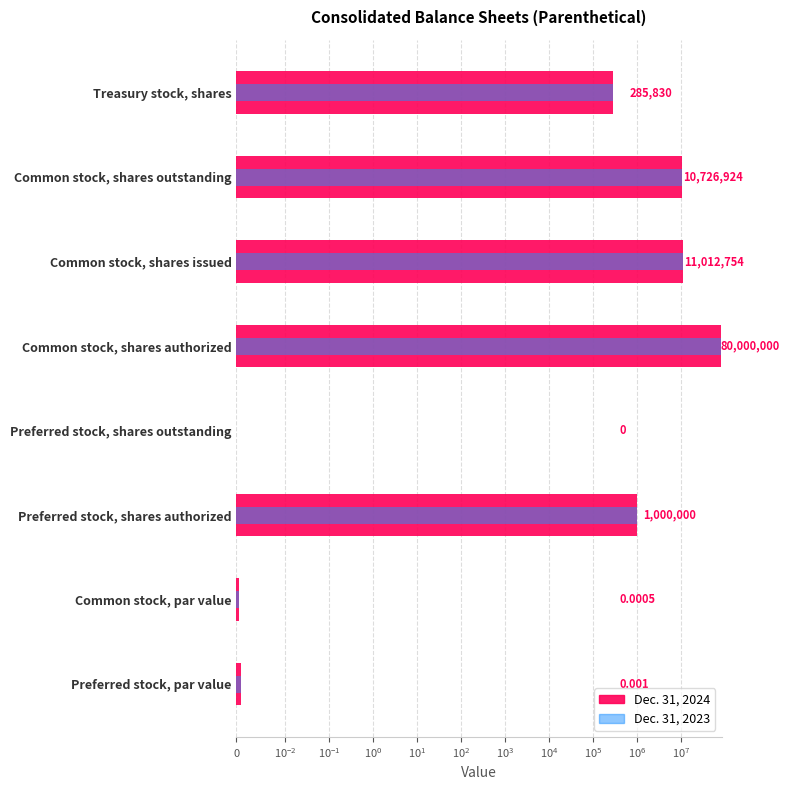

Reading left to right, list all the values displayed in this chart.

Dec. 31, 2024: 0.0	0.0	1000000.0	0.0	80000000.0	11012754.0	10726924.0	285830.0
Dec. 31, 2023: 0.0	0.0	1000000.0	0.0	80000000.0	11012754.0	10726924.0	285830.0